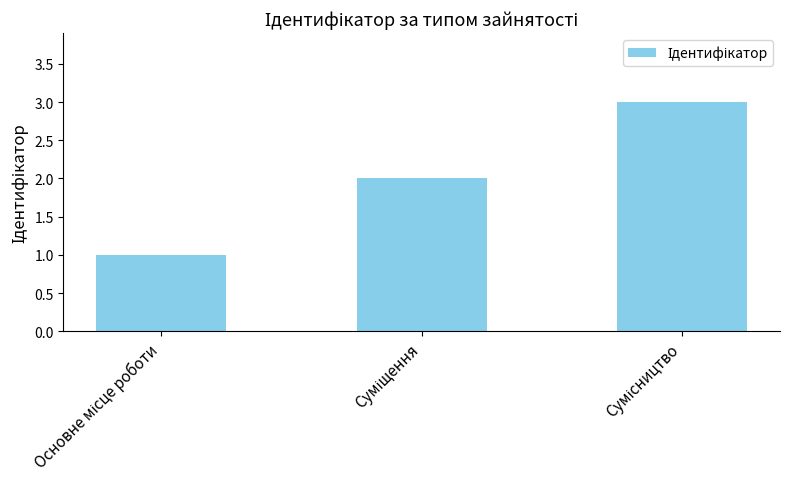

What is the maximum value shown in the chart?

3